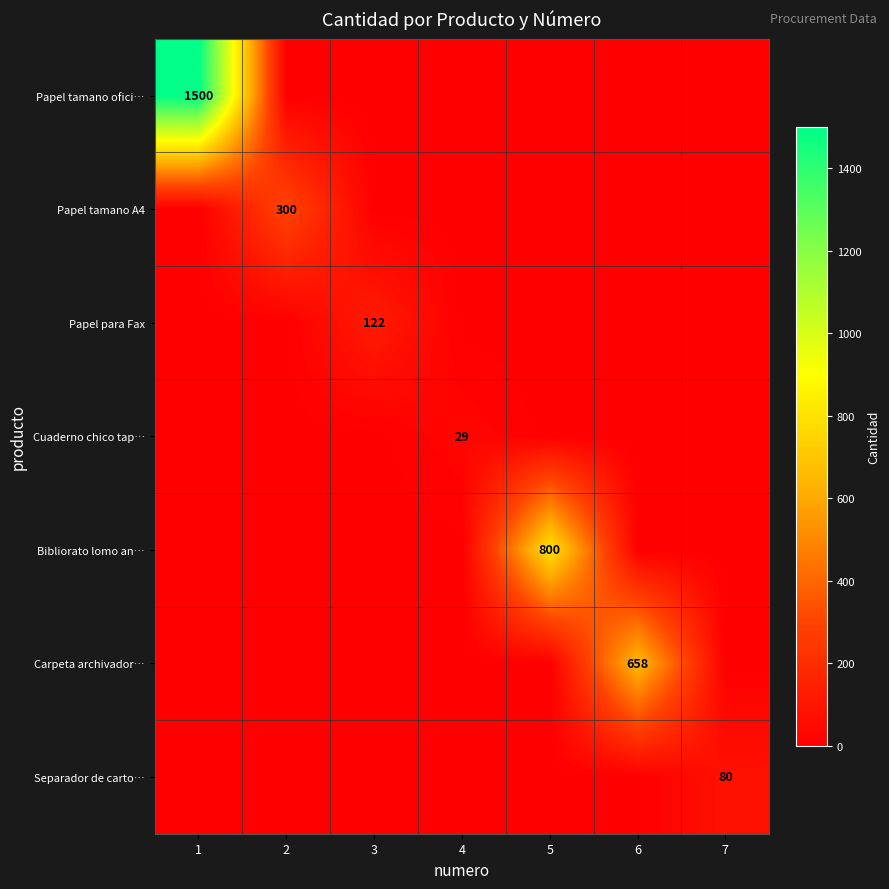

The Papel tamano ofici… series shows 0 at 6. True or false?

True